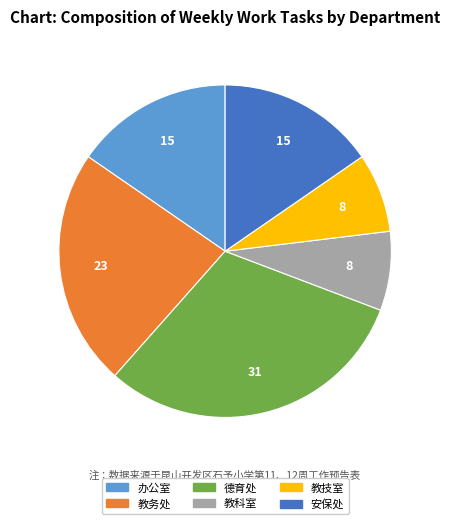

Is it true that 教技室 is 17% of the pie?

False